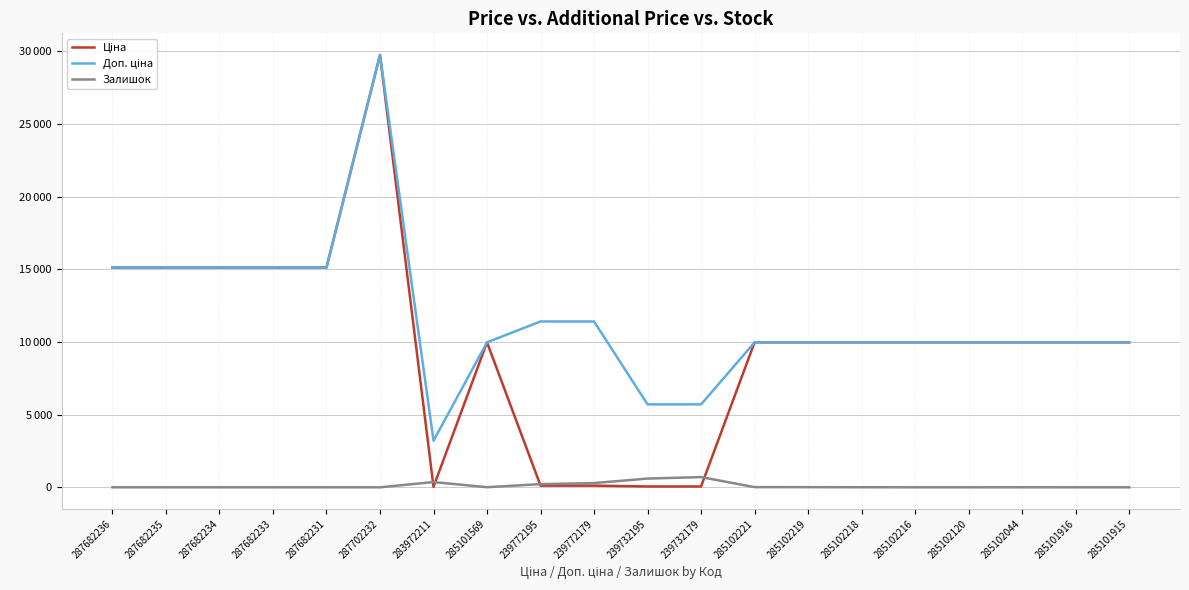

Is this an area chart (filled region under the line)?

No